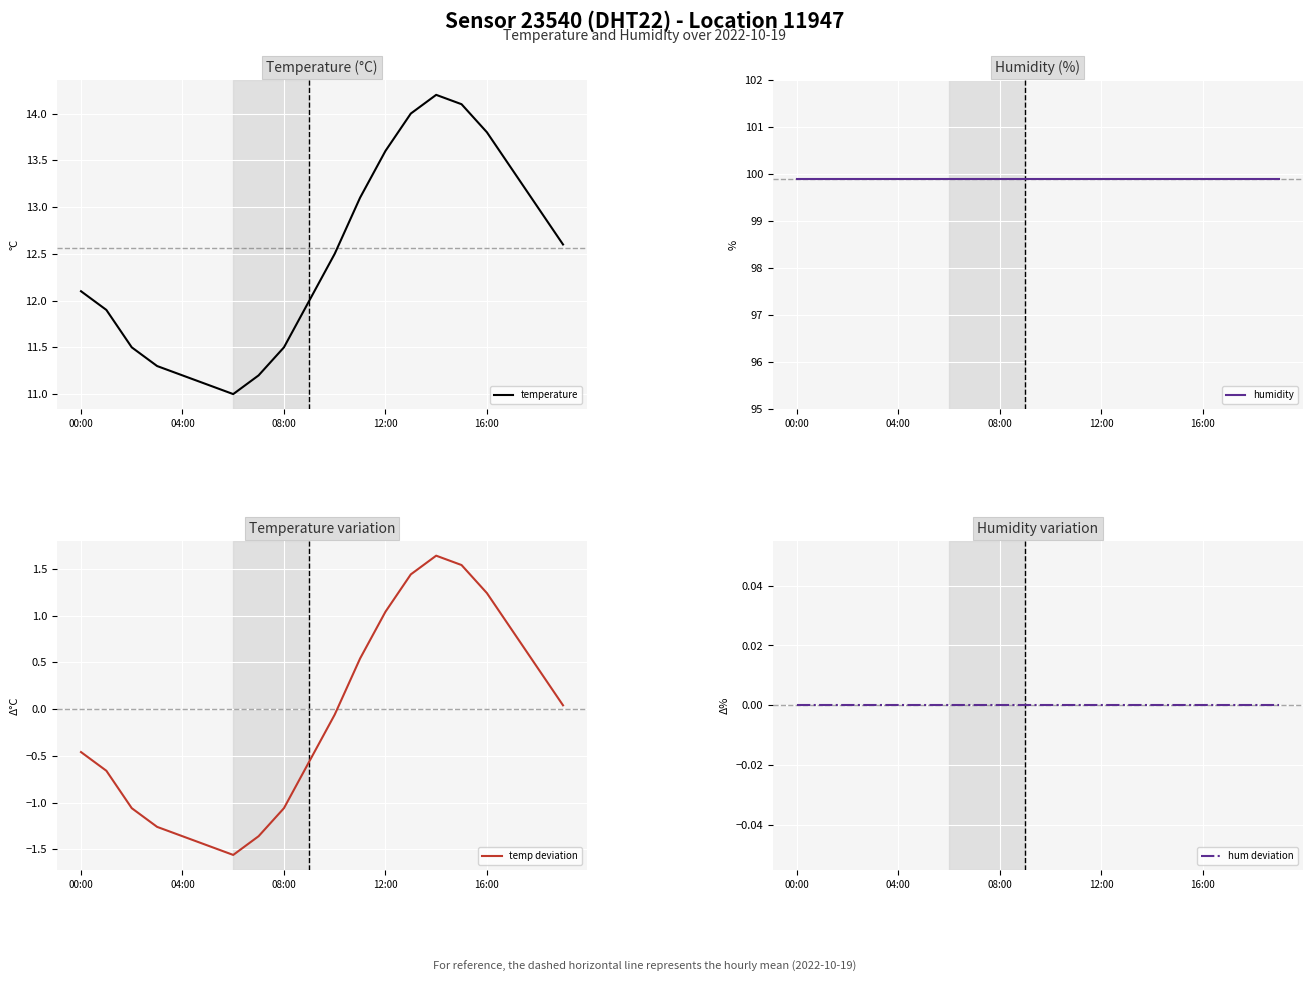

Between 7 and 10, which series saw the biggest shift?

temperature